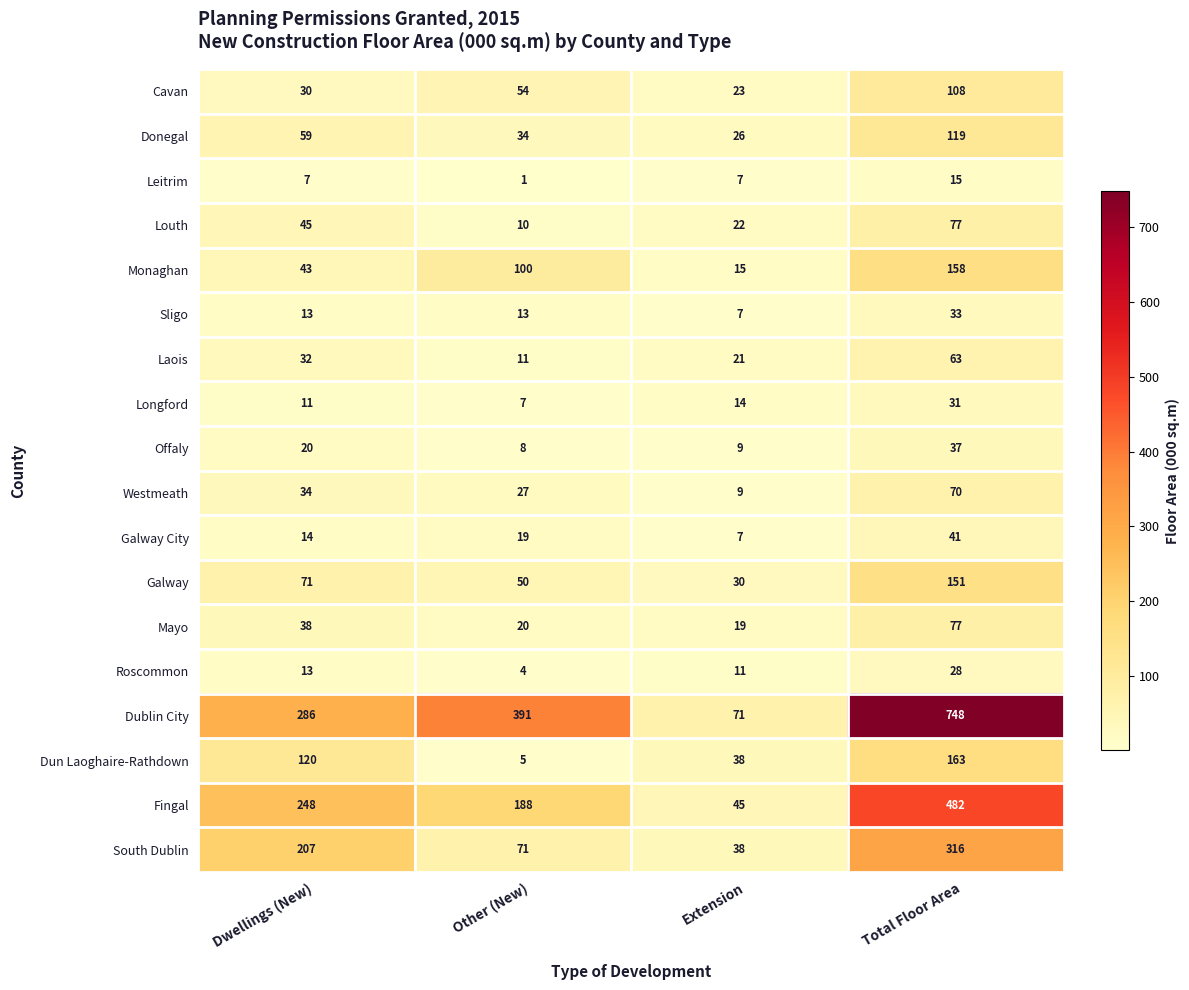

At which label does Roscommon reach its minimum?

Other (New)